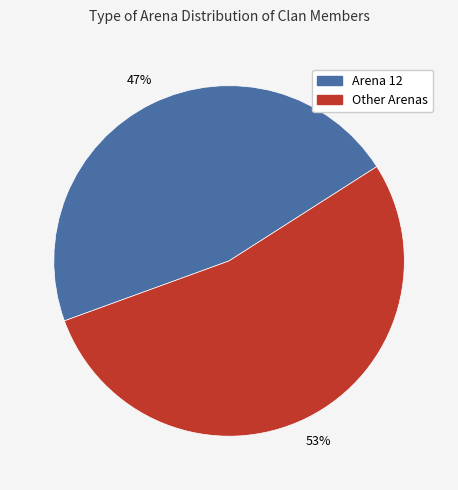

Is there a majority slice in this chart?

Yes